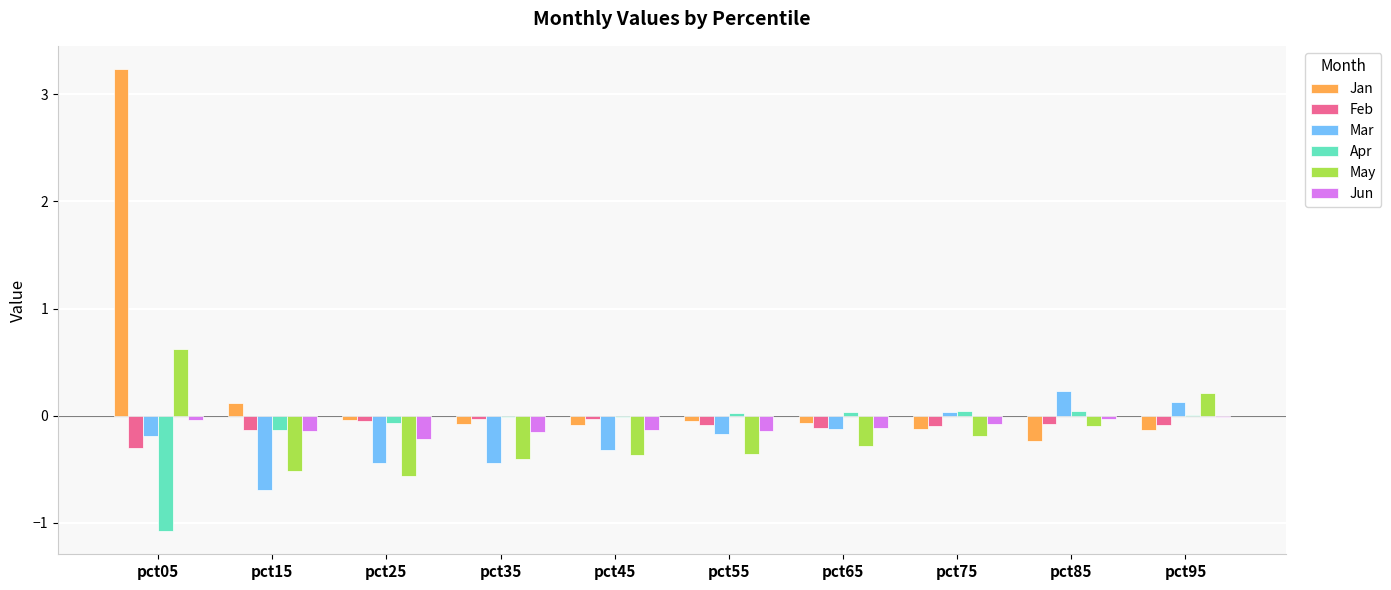

At which label is Jan closest to 1?

pct15